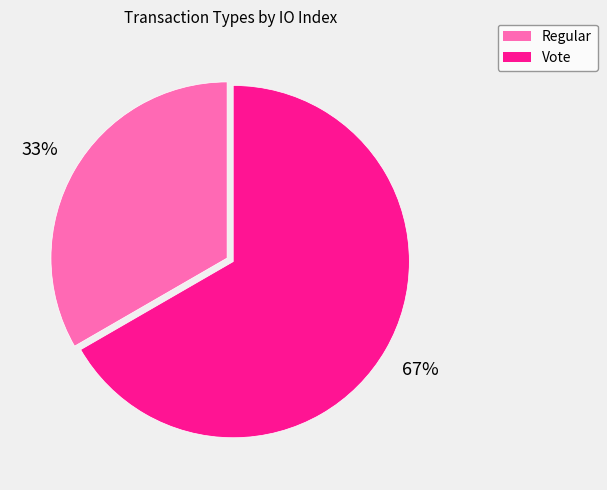

The Vote slice represents 67% of the pie. True or false?

True